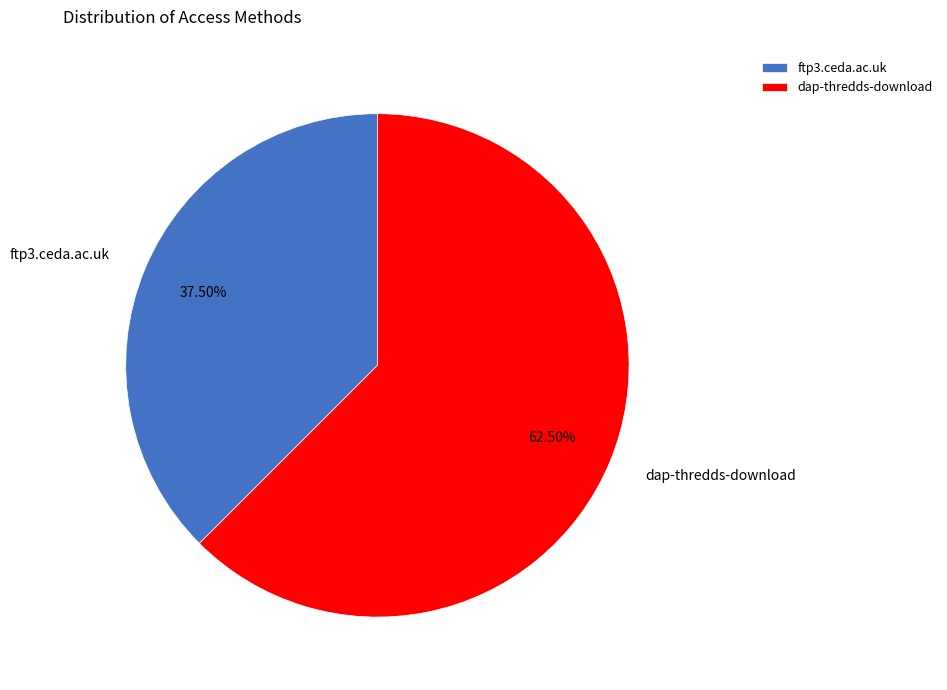

Combined, do ftp3.ceda.ac.uk and dap-thredds-download account for over 50%?

Yes